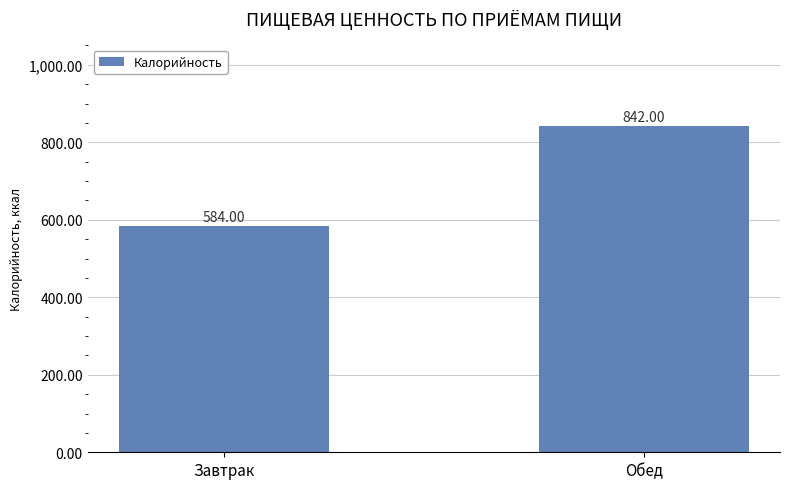

What is the change in value from Завтрак to Обед?

+258